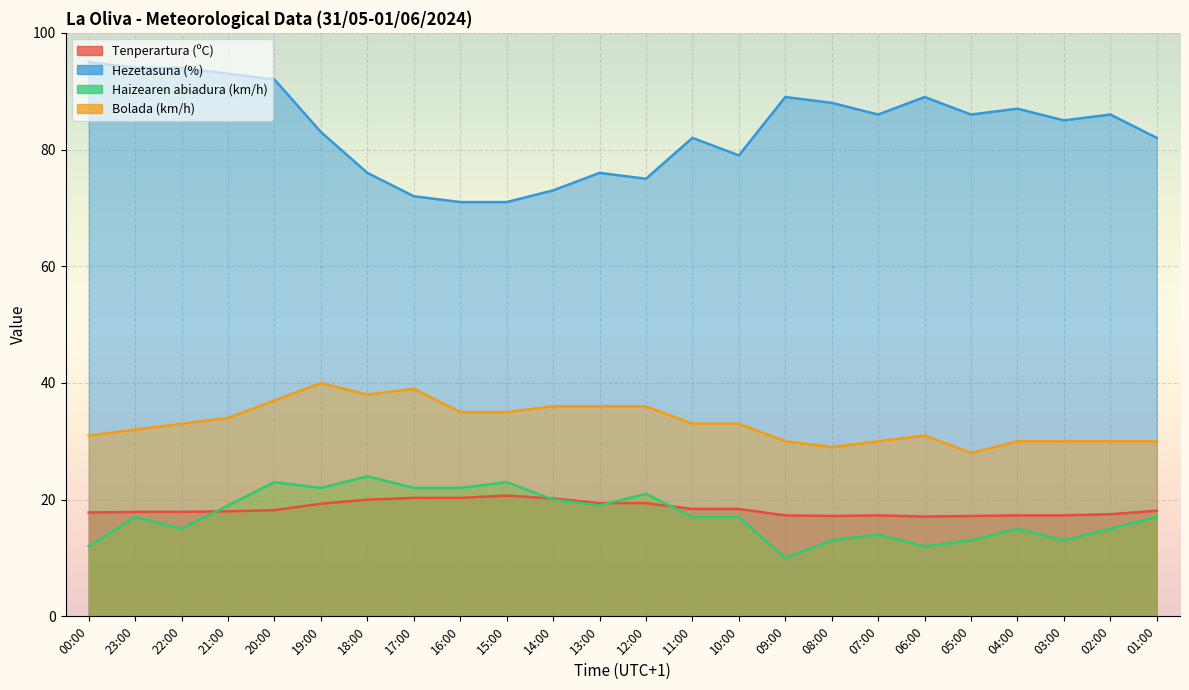

Where is the first local minimum for Haizearen abiadura (km/h)?

22:00